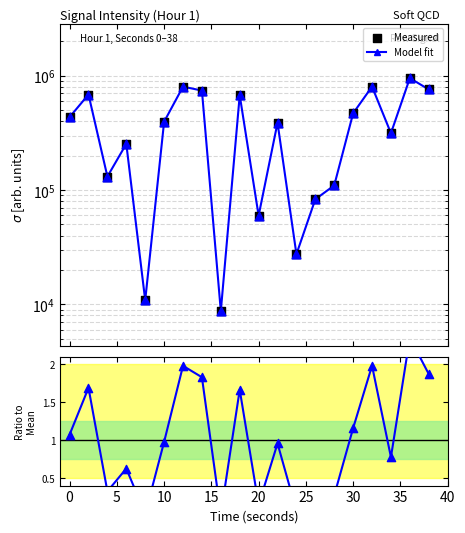

Which series contains the highest Y value?

Model fit